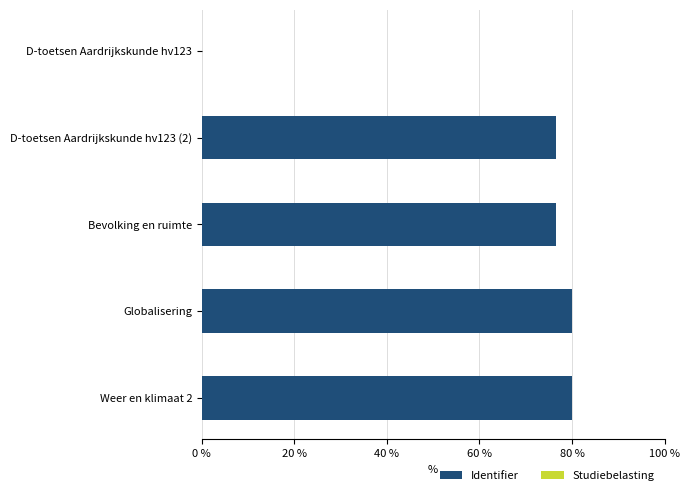

True or false: Identifier has a value of 28.9 at D-toetsen Aardrijkskunde hv123.

False